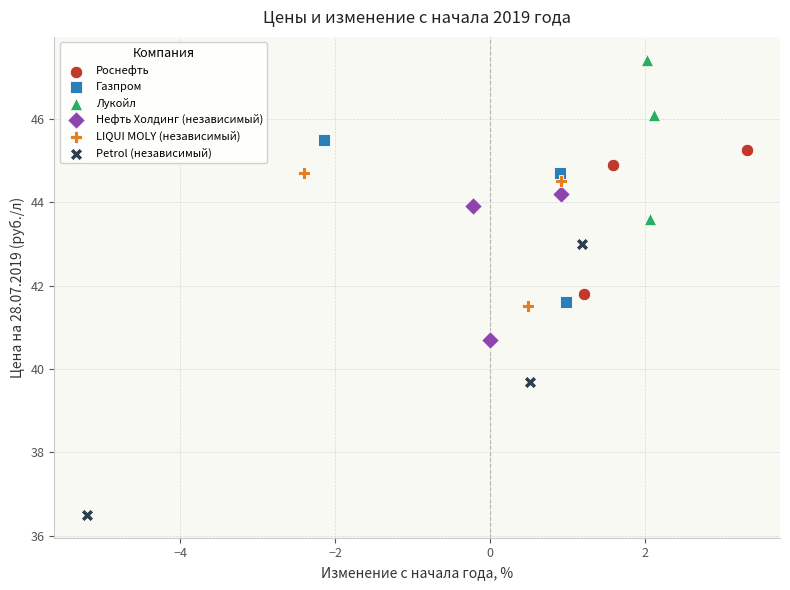

Which series reaches the minimum Y coordinate?

Petrol (независимый)